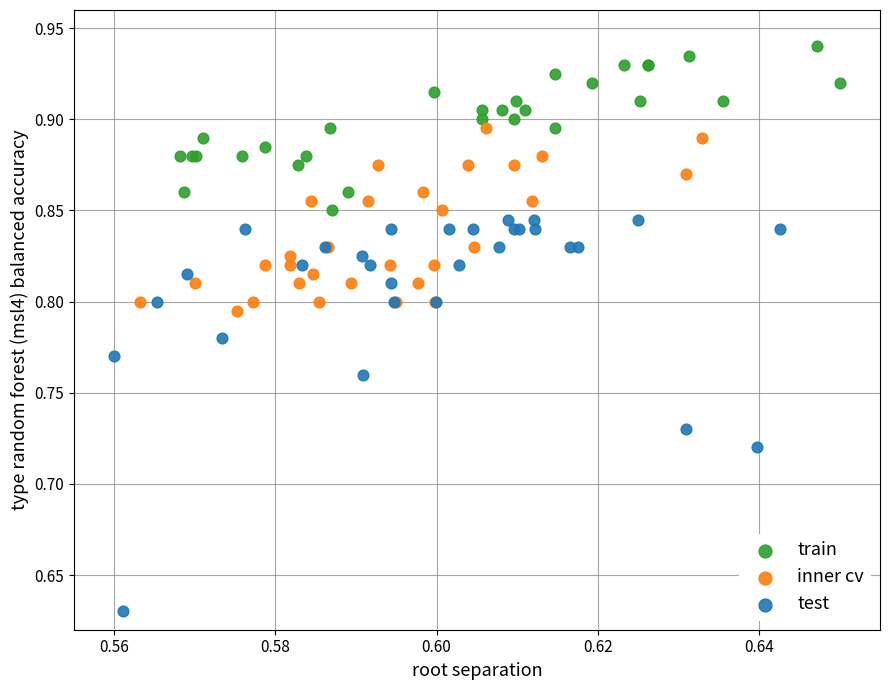

Which series contains the highest Y value?

train